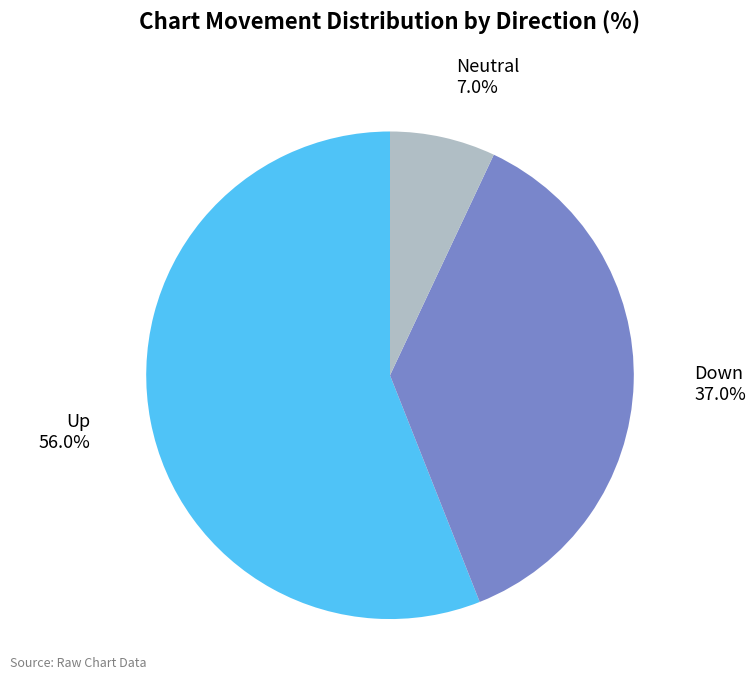

Is there a majority slice in this chart?

Yes